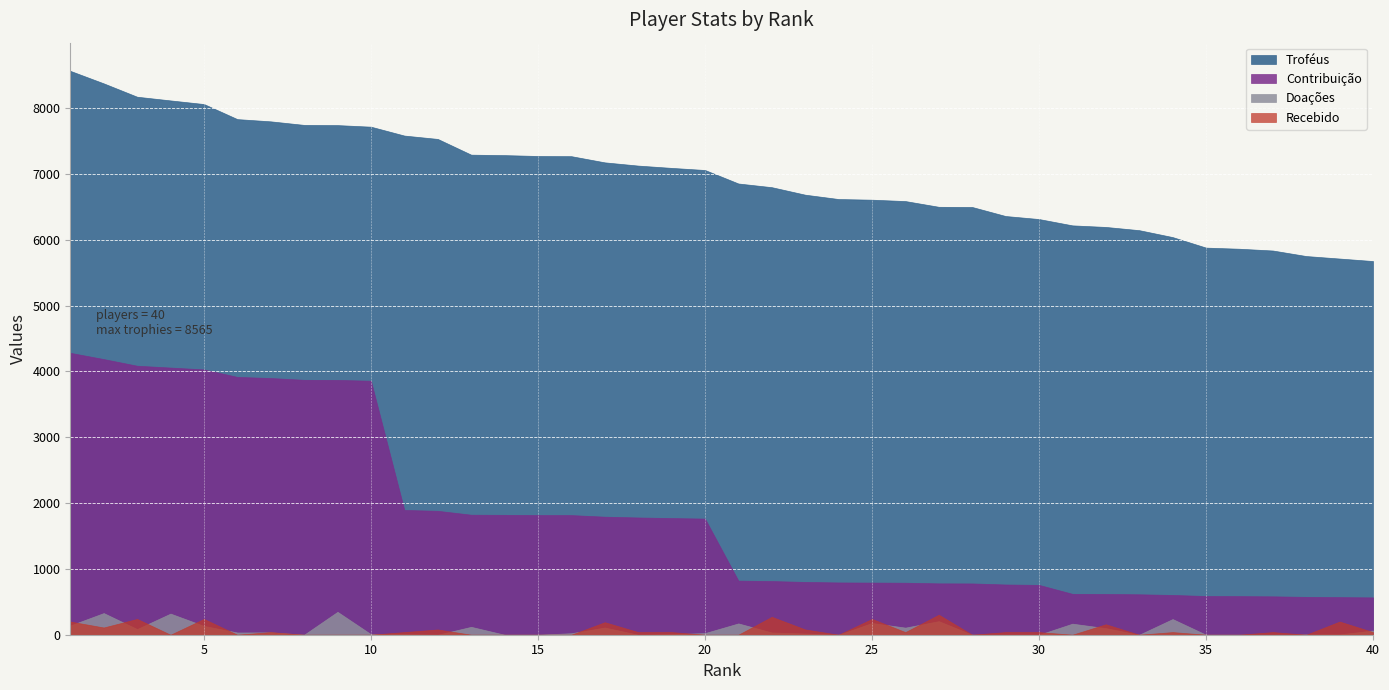

Reading right to left, transcribe all the data shown in this chart.

Troféus: 5676	5714	5752	5836	5863	5880	6040	6145	6194	6218	6314	6360	6497	6500	6587	6608	6618	6684	6798	6854	7059	7091	7126	7175	7269	7272	7285	7292	7531	7582	7717	7741	7744	7798	7832	8061	8116	8172	8375	8565
Contribuição: 567	571	575	583	586	588	604	614	619	621	757	763	779	780	790	792	794	802	815	822	1764	1772	1781	1793	1817	1818	1821	1823	1882	1895	3858	3870	3872	3899	3916	4030	4058	4086	4187	4282
Doações: 64	5	4	0	0	0	238	0	100	168	0	0	0	206	108	178	0	18	34	172	25	8	0	109	23	0	0	120	0	8	8	348	0	36	34	134	321	86	329	141
Recebido: 40	200	0	40	0	0	40	0	159	0	40	40	0	304	40	240	0	80	272	0	0	40	40	190	0	0	0	0	80	40	0	0	0	40	0	240	0	240	110	200